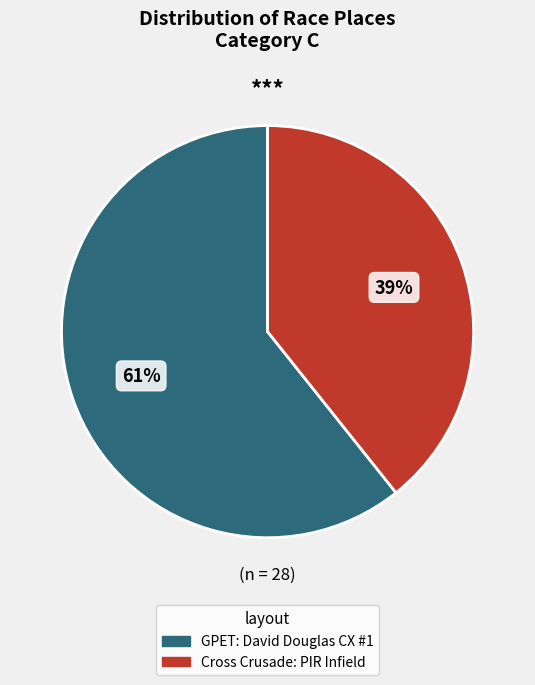

Approximately how many times larger is the value at Cross Crusade: PIR Infield compared to GPET: David Douglas CX #1?

0.6